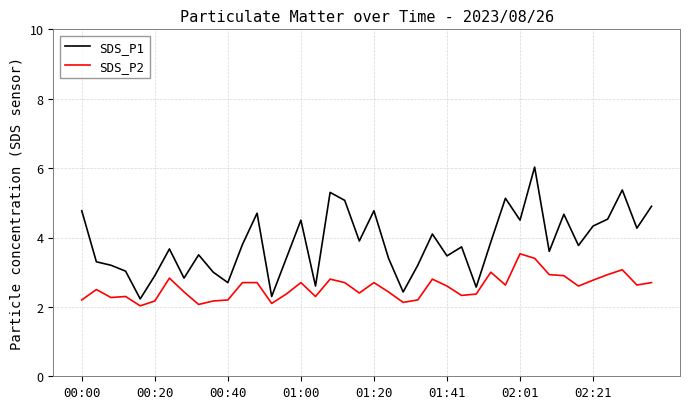

Reading right to left, transcribe all the data shown in this chart.

SDS_P1: 4.9	4.3	5.4	4.5	4.3	3.8	4.7	3.6	6.0	4.5	5.1	3.9	2.6	3.7	3.5	4.1	3.2	2.4	3.4	4.8	3.9	5.1	5.3	2.6	4.5	3.4	2.3	4.7	3.8	2.7	3.0	3.5	2.8	3.7	2.9	2.2	3.0	3.2	3.3	4.8
SDS_P2: 2.7	2.6	3.1	2.9	2.8	2.6	2.9	2.9	3.4	3.5	2.6	3.0	2.4	2.3	2.6	2.8	2.2	2.1	2.4	2.7	2.4	2.7	2.8	2.3	2.7	2.4	2.1	2.7	2.7	2.2	2.2	2.1	2.4	2.8	2.2	2.0	2.3	2.3	2.5	2.2